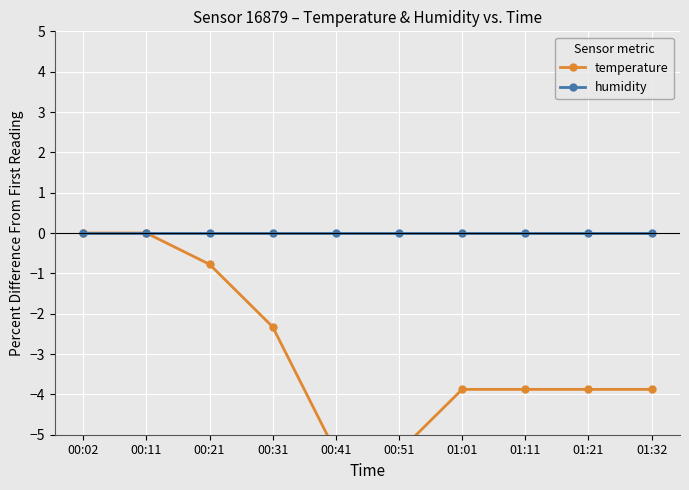

List the series in order of their overall mean, lowest first.

temperature, humidity